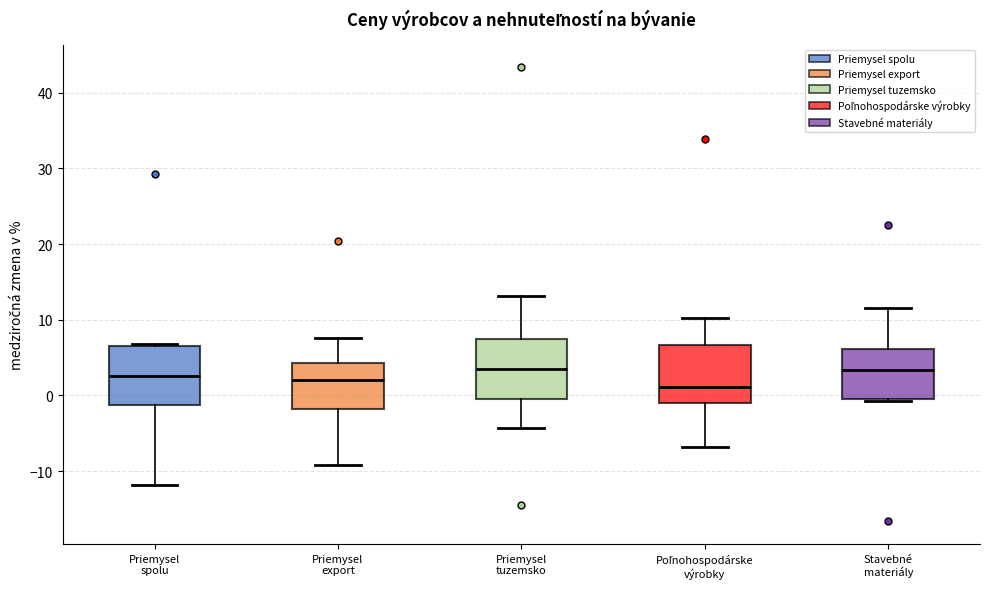

Reading left to right, transcribe this box plot: for each box, give where its median line is, the range the box spans, and where its two whiskers end, as read against the y-axis. The values are not printed on the chart, so give them approximately, as read against the axis.

Priemysel spolu: median 3, box -1 to 7, whiskers -12 to 7
Priemysel export: median 2, box -2 to 4, whiskers -9 to 8
Priemysel tuzemsko: median 3, box 0 to 7, whiskers -4 to 13
Poľnohospodárske výrobky: median 1, box -1 to 7, whiskers -7 to 10
Stavebné materiály: median 3, box -1 to 6, whiskers -1 to 12